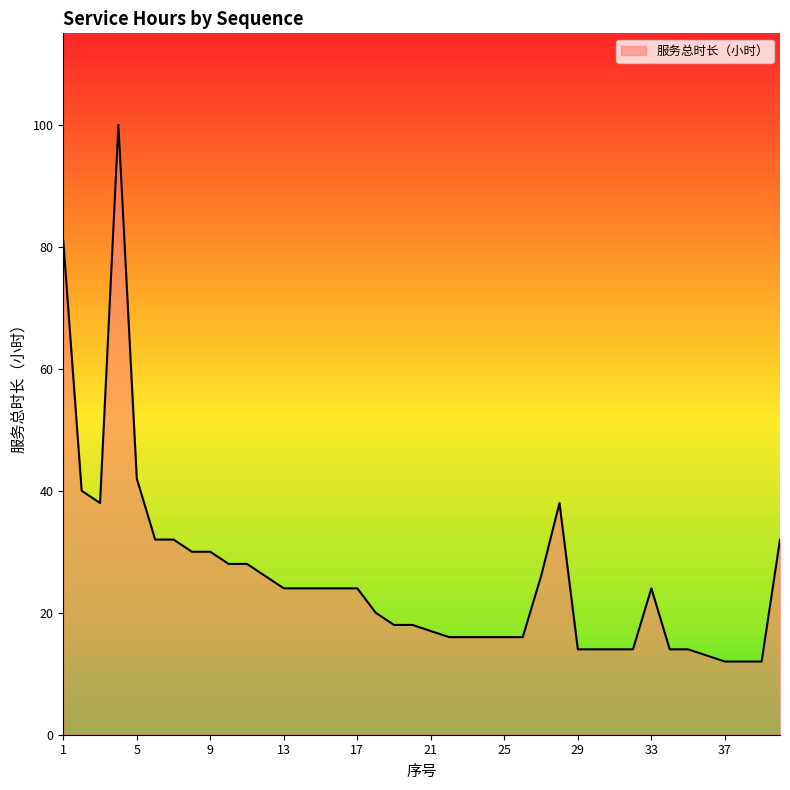

What is the maximum value shown in the chart?

100